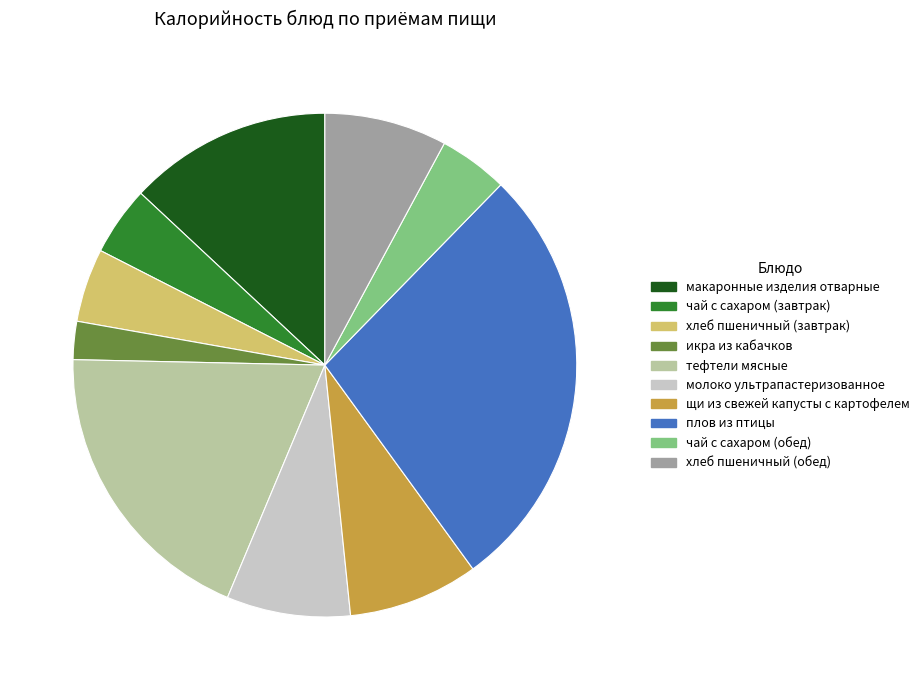

Does any single category account for the majority?

No